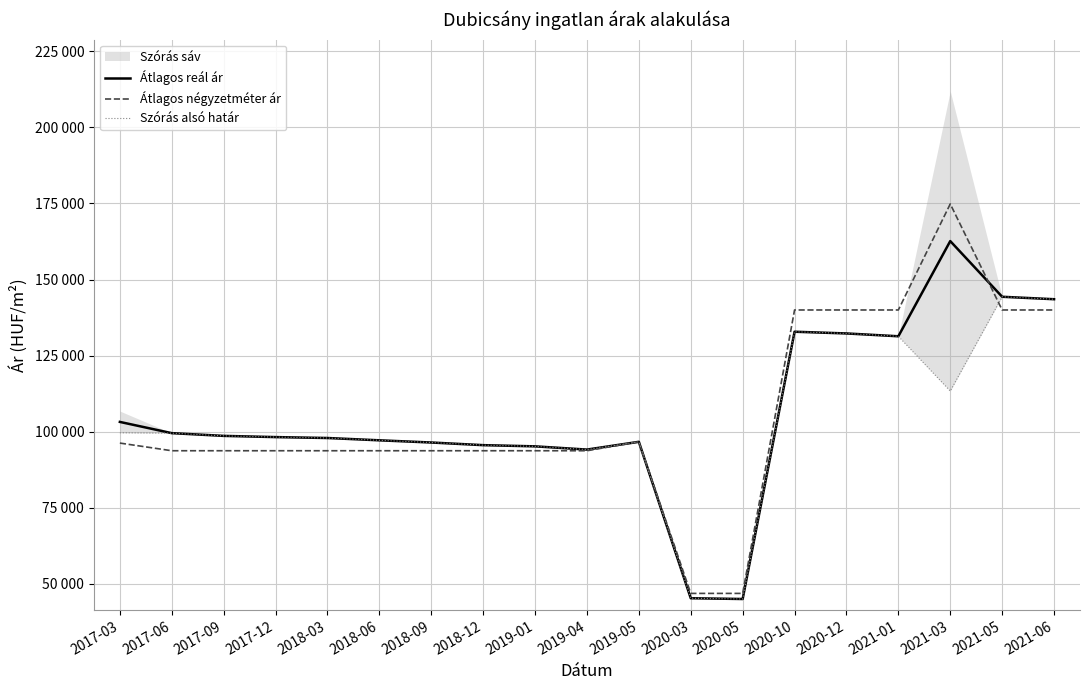

At how many categories does at least one series exceed 79623?

17